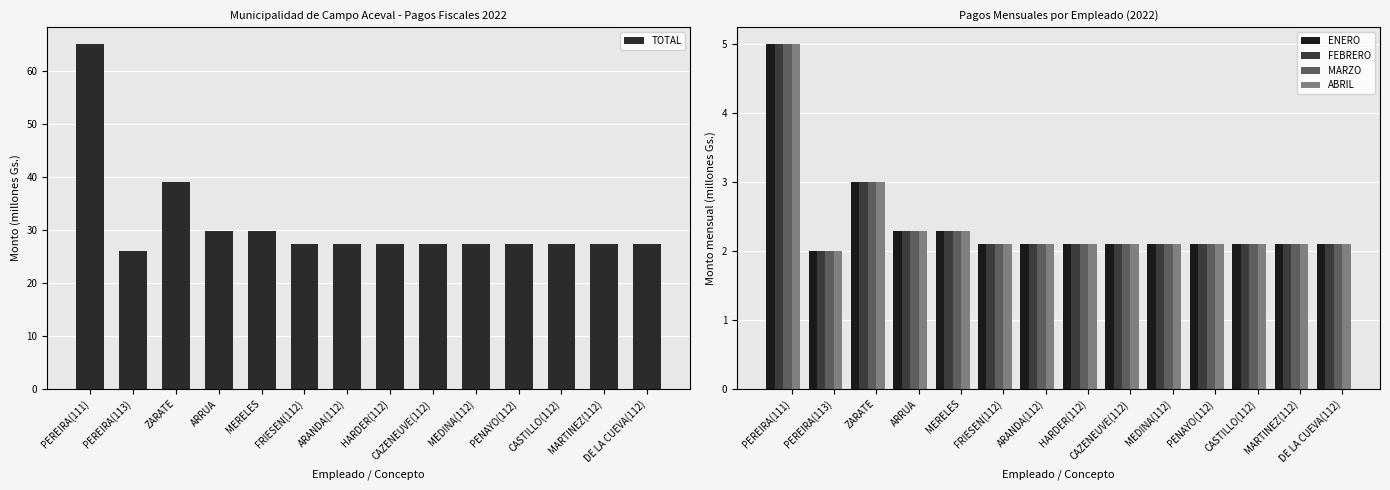

The value of MARZO at DE LA CUEVA(112) is 2.1. True or false?

True